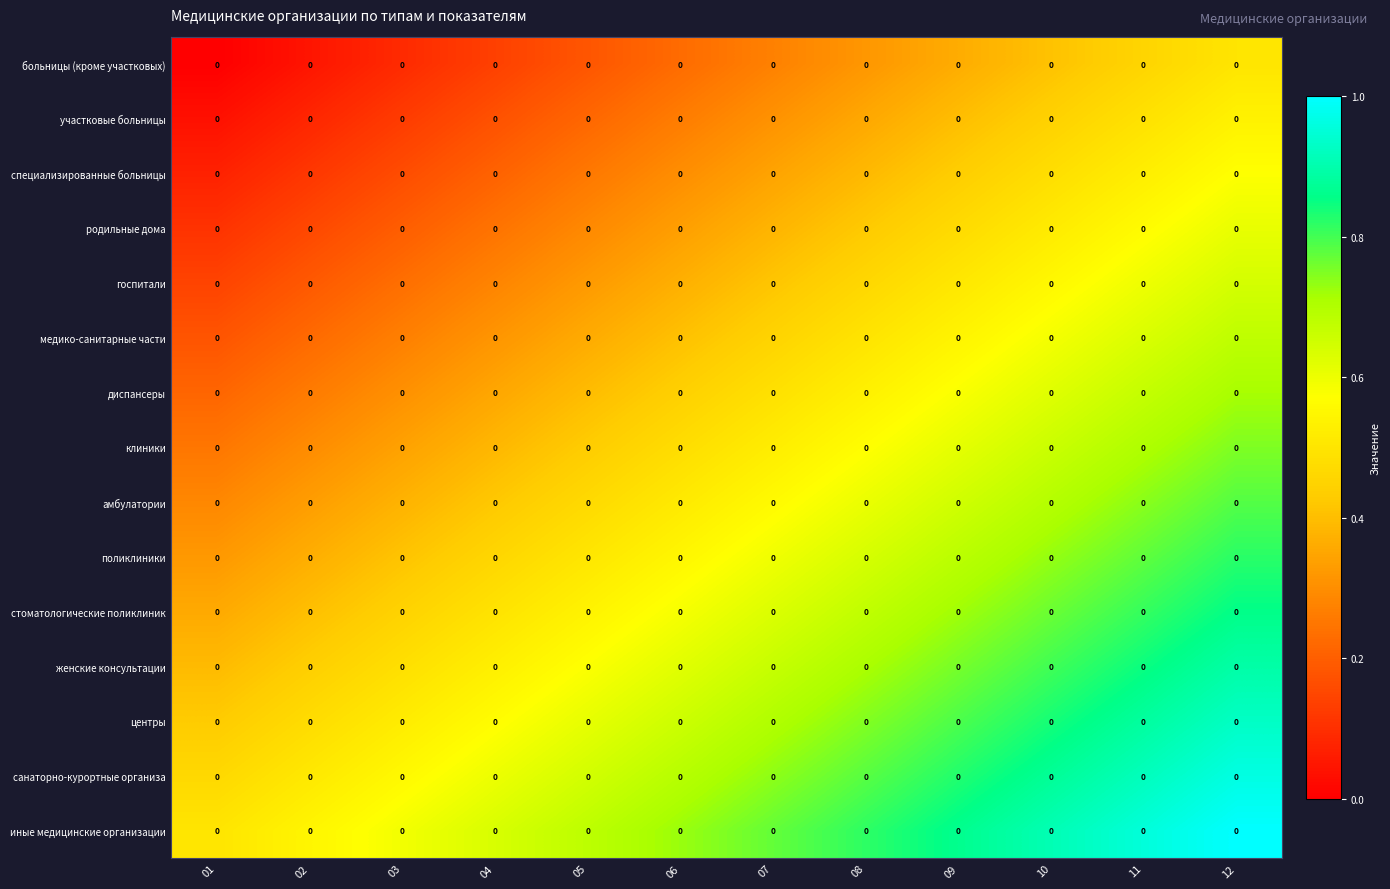

Count the number of categories in the chart.

12